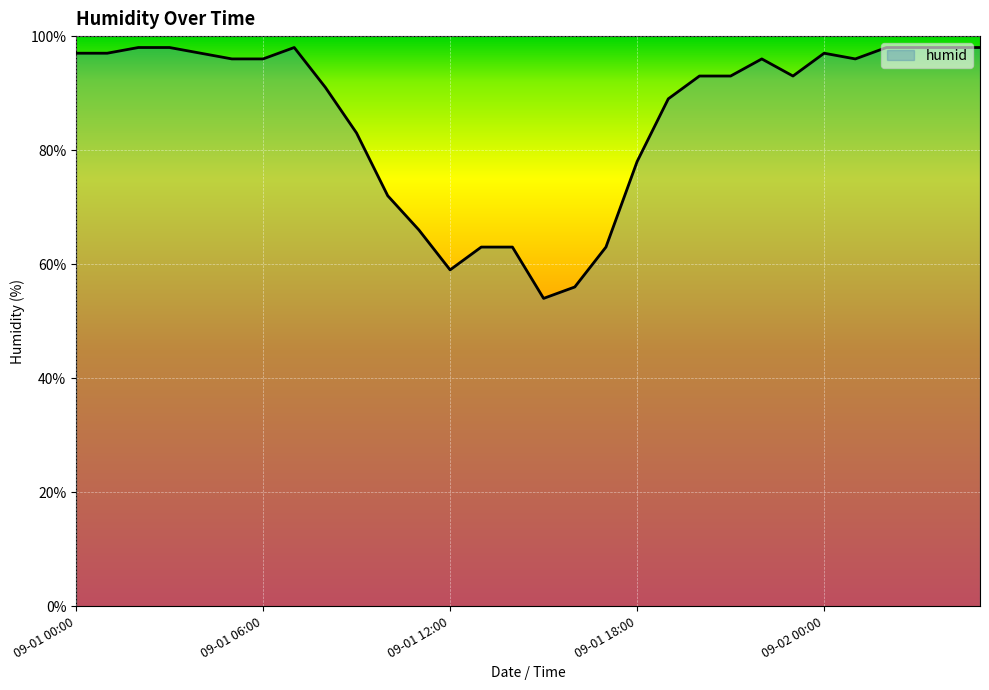

What is the maximum value shown in the chart?

98